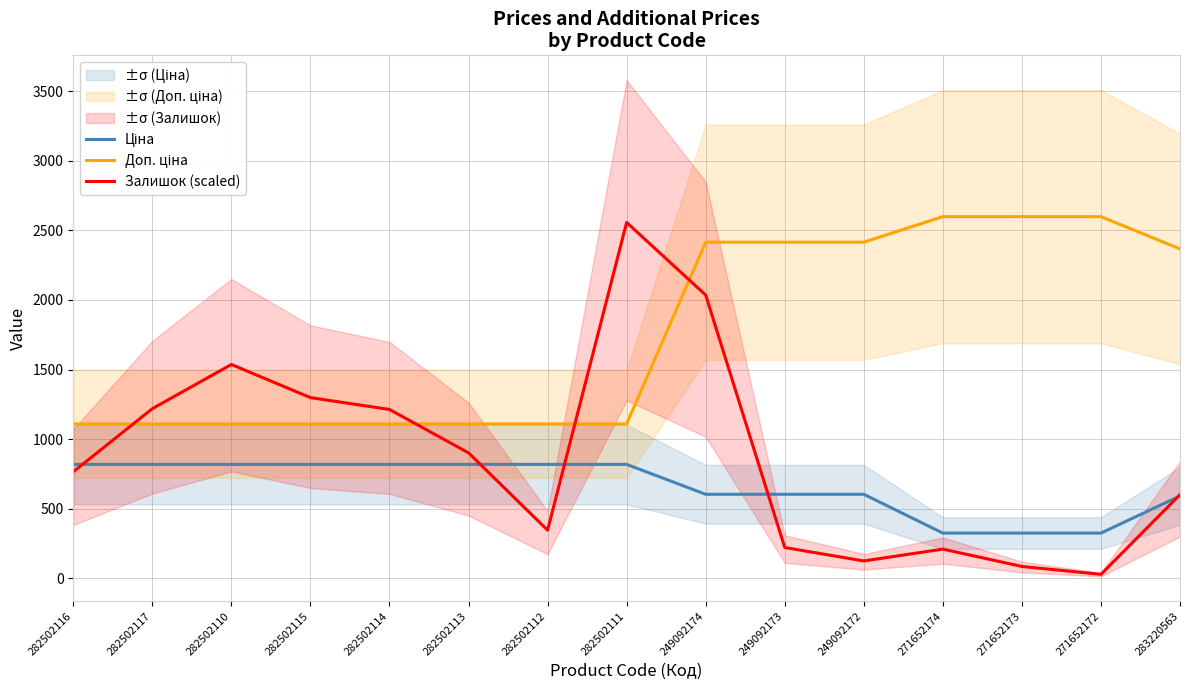

True or false: Ціна has more than 1 points higher than both neighbors.

False